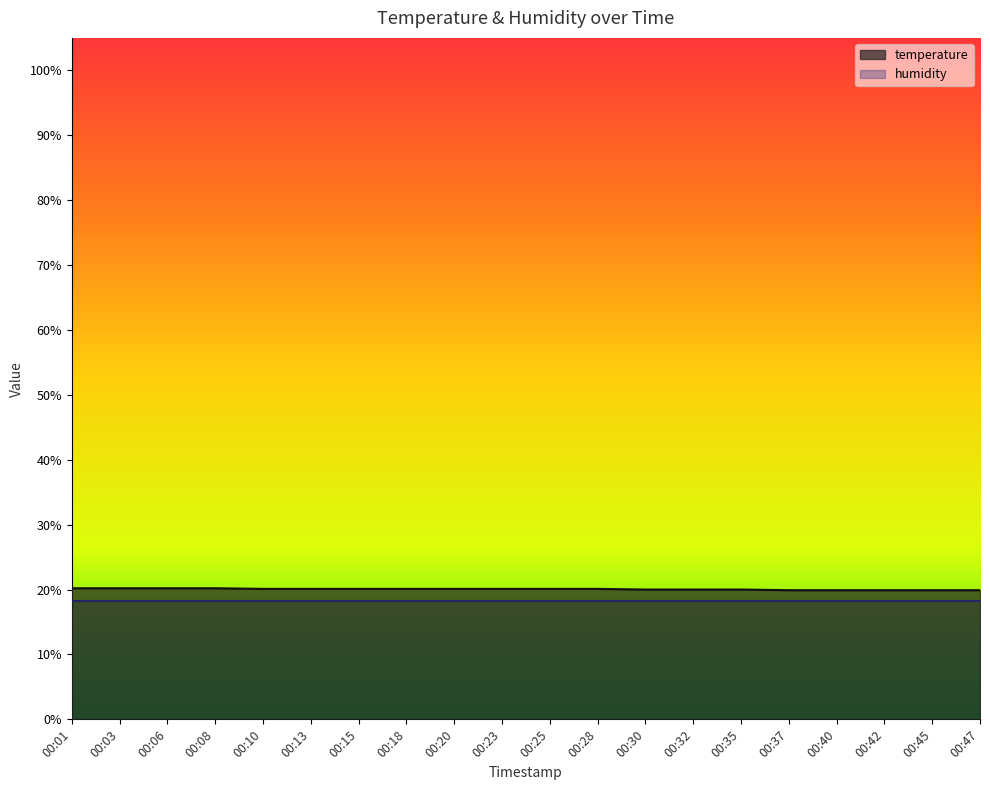

Count the values in the range 20 to 21.

15